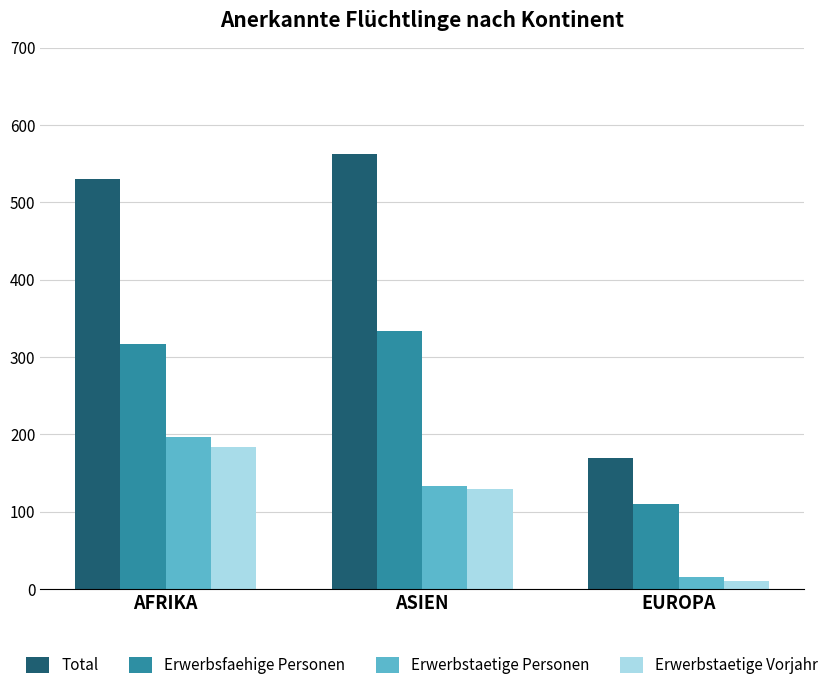

What is the minimum value for Erwerbstaetige Vorjahr?

10